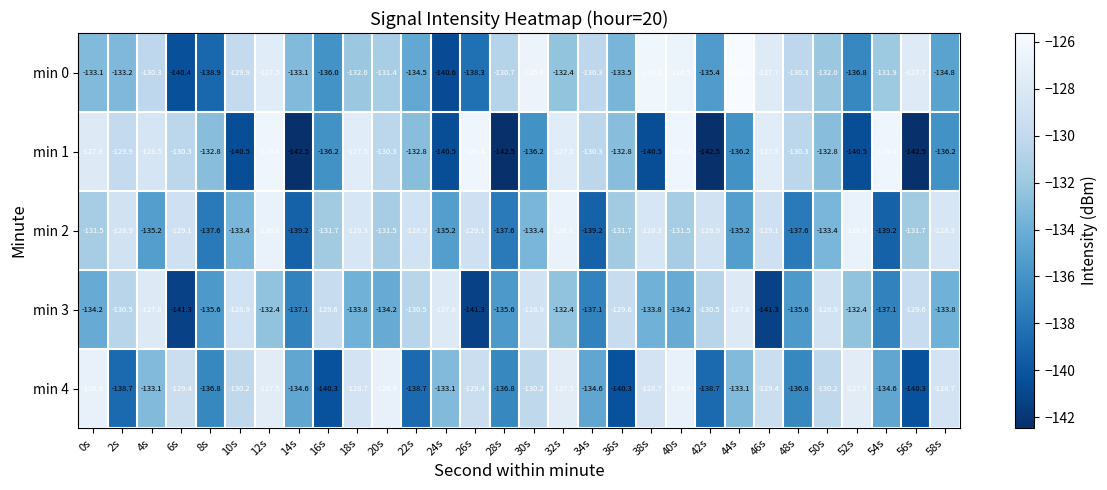

What is the lowest value of the min 4 series?

-140.3